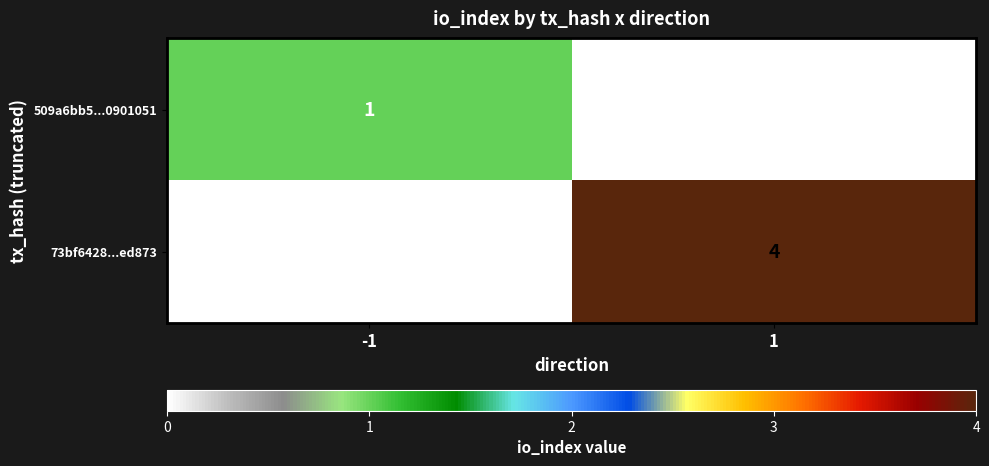

List the series in order of their peak value, highest first.

73bf6428...ed873, 509a6bb5...0901051